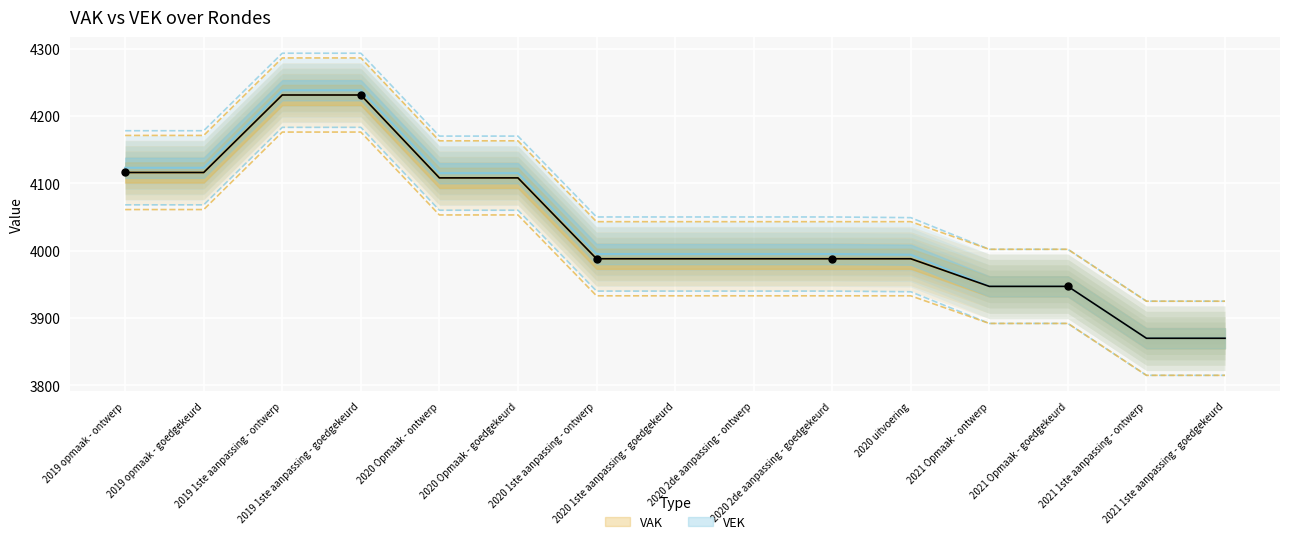

Is the value of VAK at 2020 1ste aanpassing - ontwerp greater than the value of VEK at 2020 2de aanpassing - ontwerp?

No